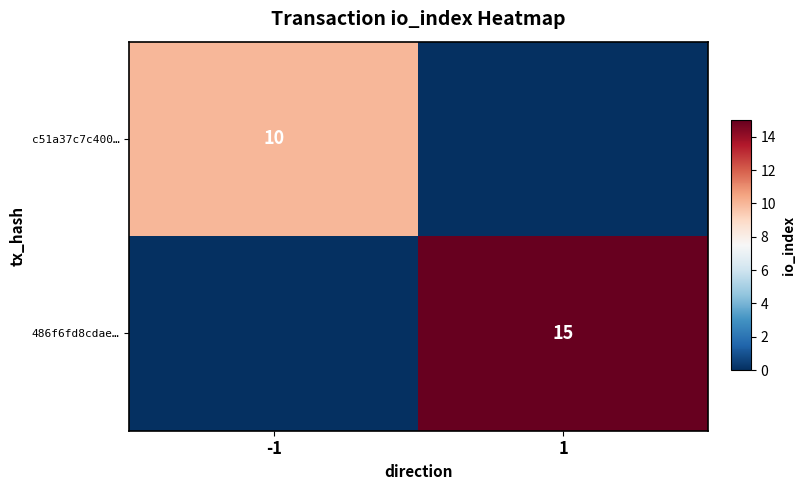

Is the value of 486f6fd8cdae… at 1 greater than the value of c51a37c7c400… at -1?

Yes